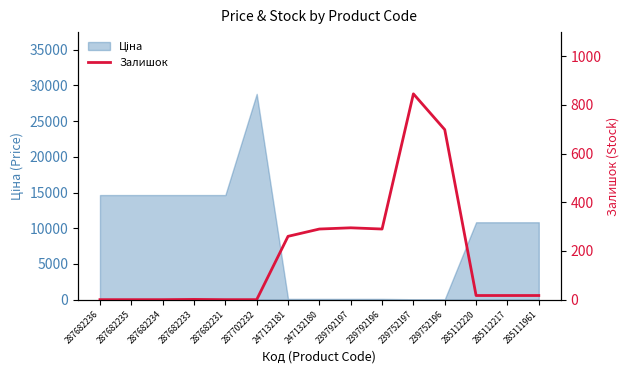

How many data points are above 17?

6